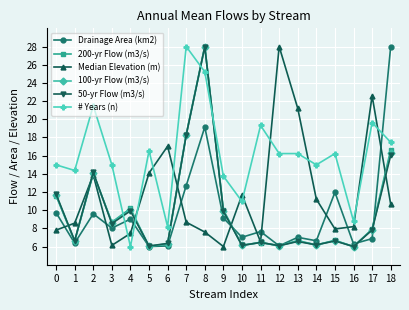

Between 1 and 6, which series saw the biggest shift?

Median Elevation (m)